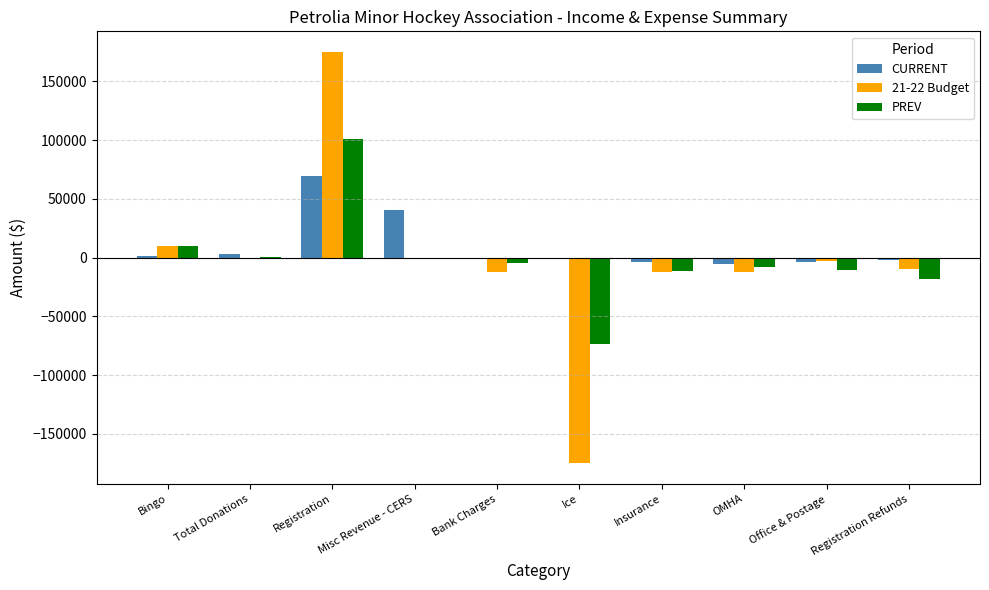

Is it true that PREV equals -73352.5 at Ice?

True